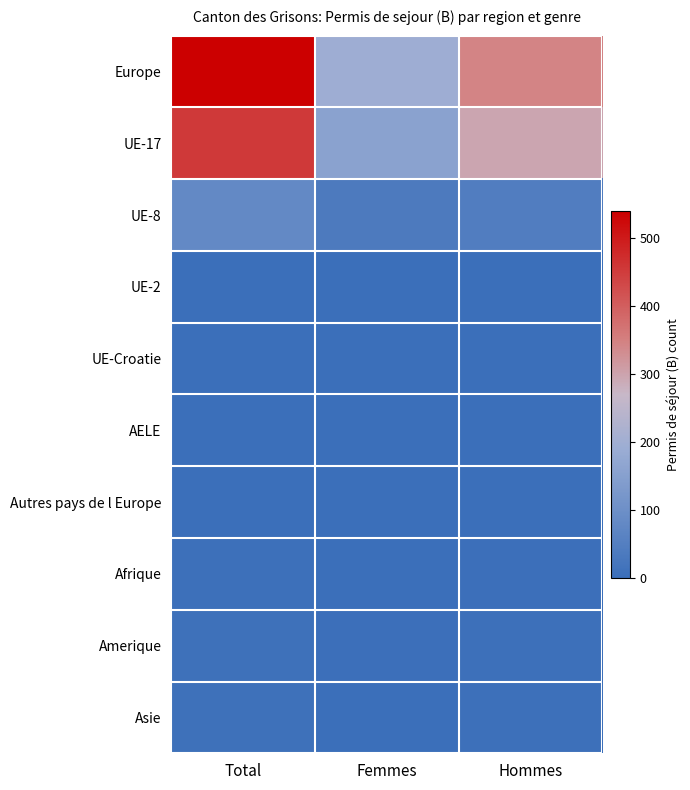

List the series in order of their peak value, highest first.

Europe, UE-17, UE-8, Amerique, Asie, Afrique, Autres pays de l Europe, UE-2, AELE, UE-Croatie